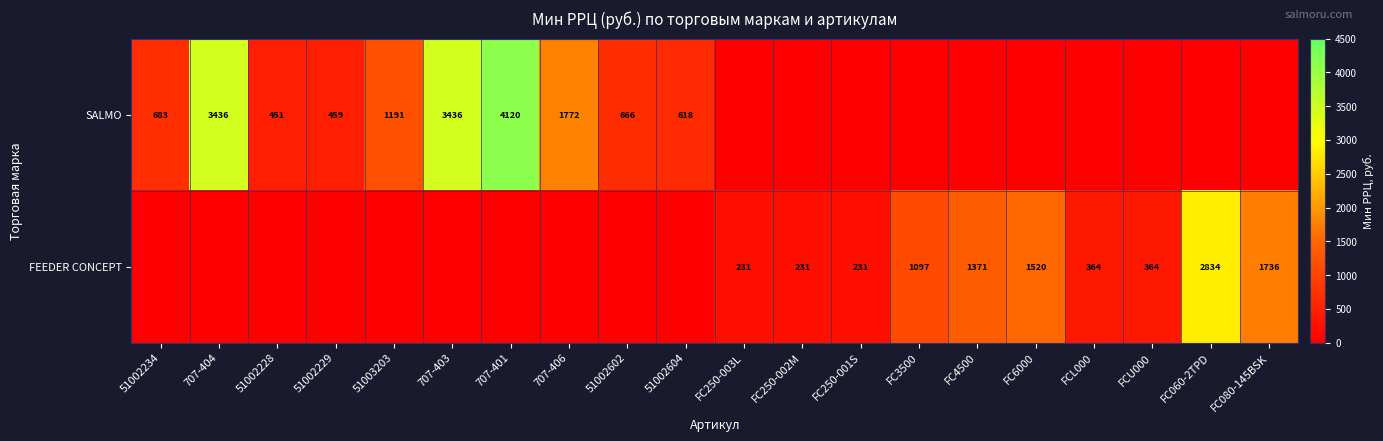

The FEEDER CONCEPT series shows 148 at FC250-001S. True or false?

False